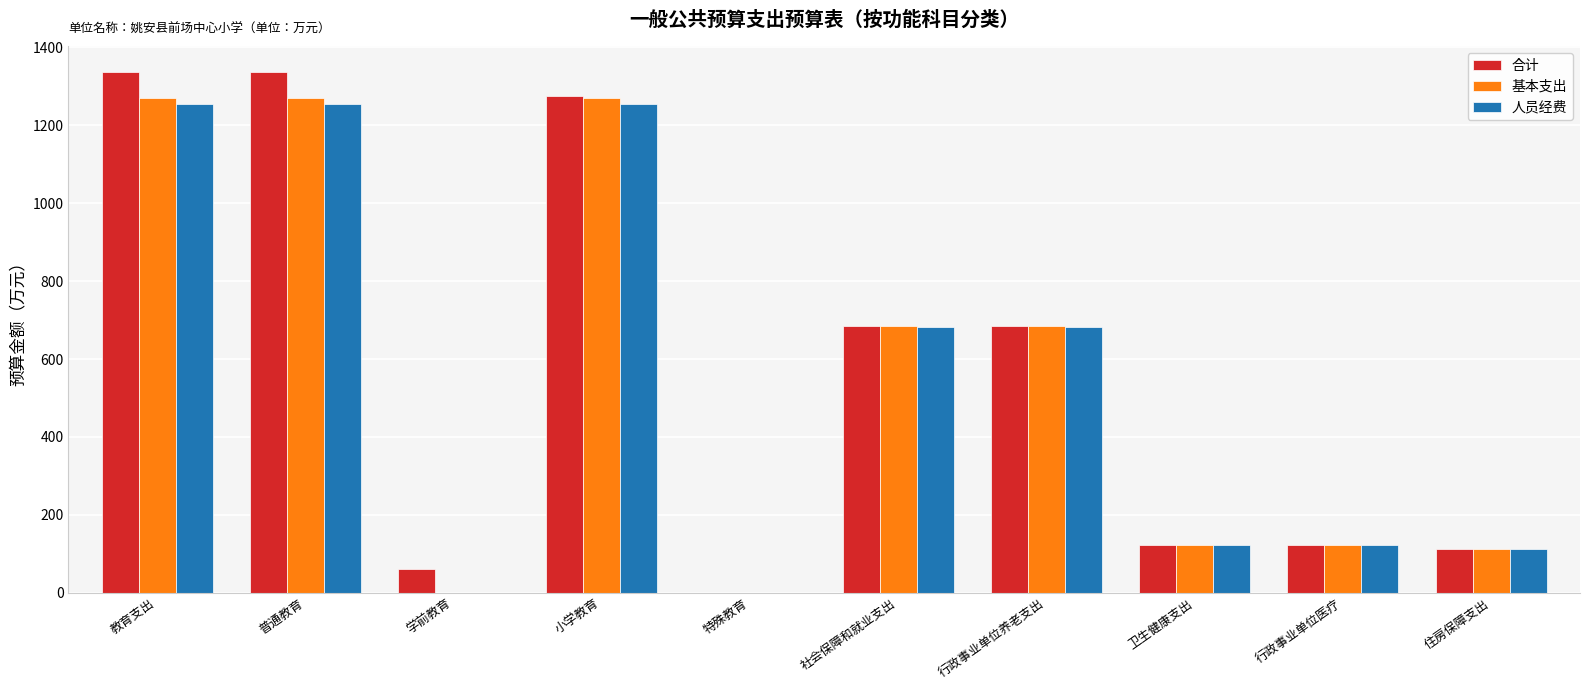

What value does the 基本支出 series have at 社会保障和就业支出?

684.9